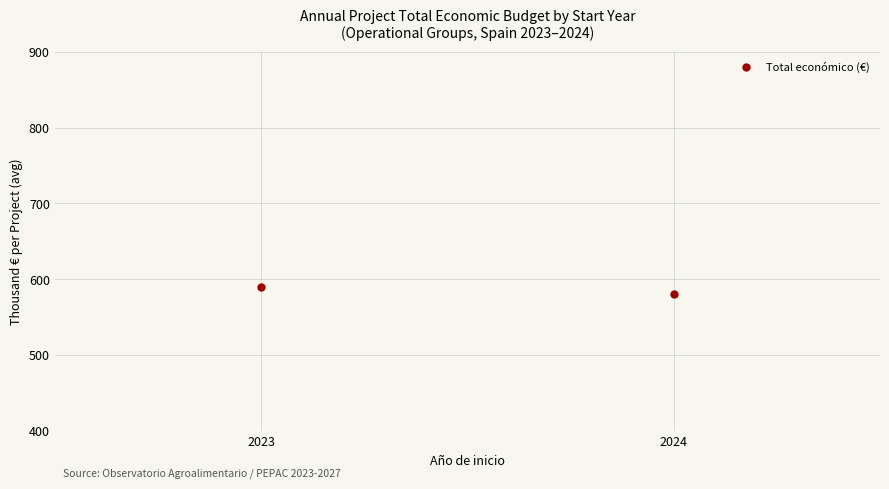

Count the number of values greater than 589.

1